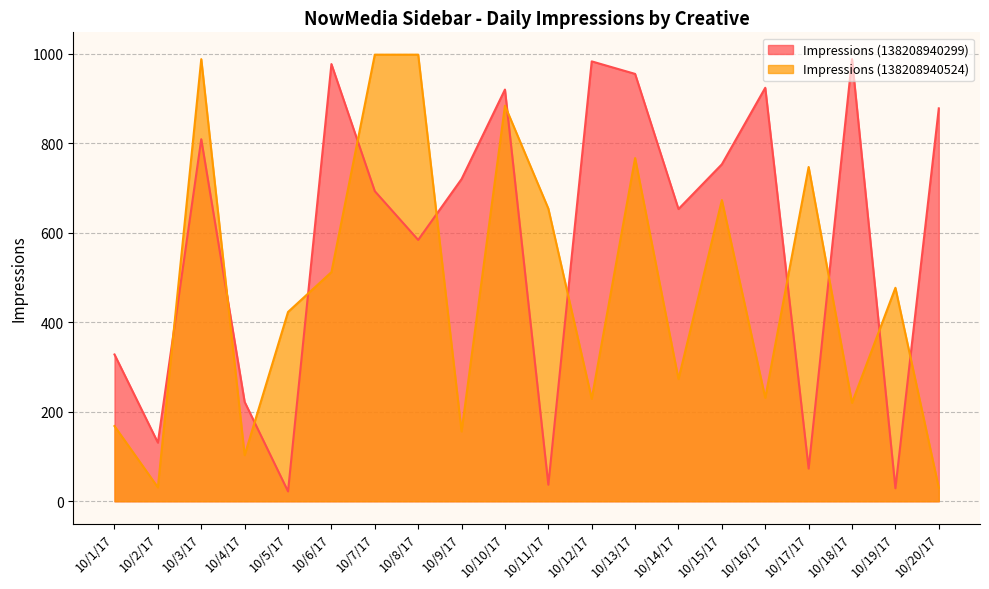

How many values in the Impressions (138208940524) series are below 477?

10